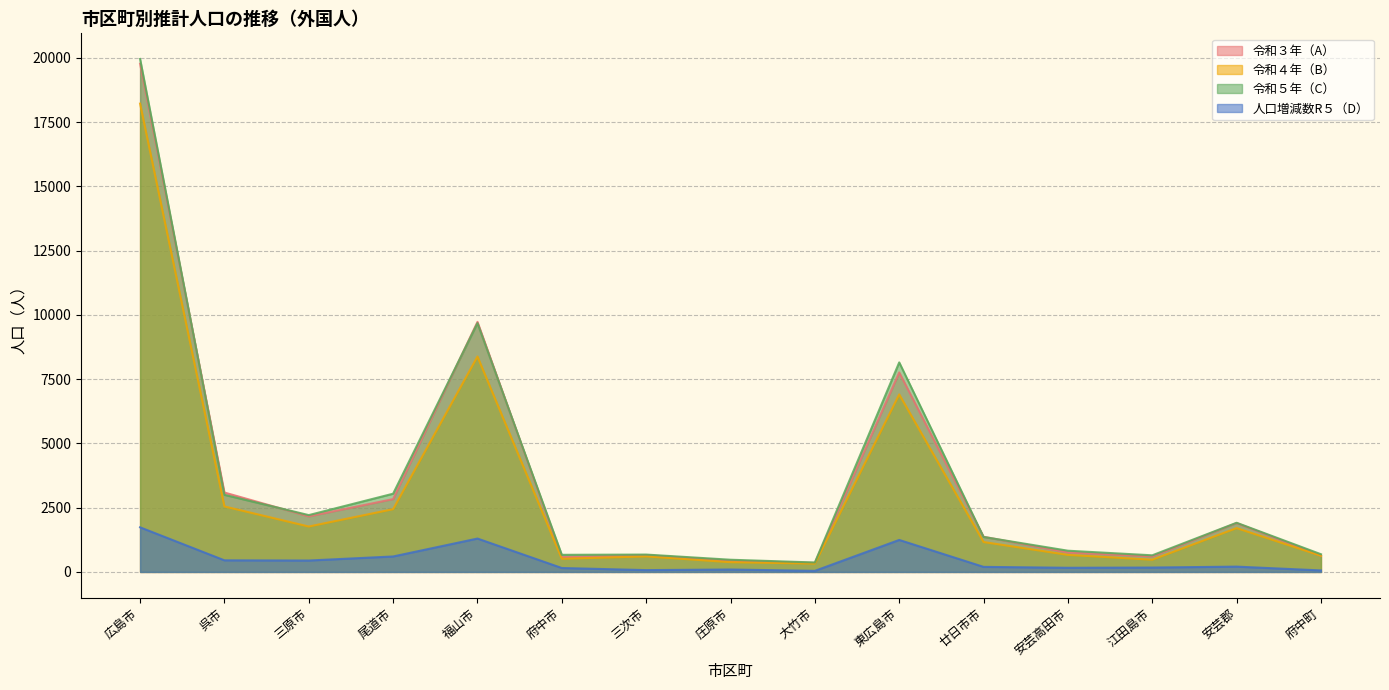

Between 府中町 and 広島市, which is larger?

広島市